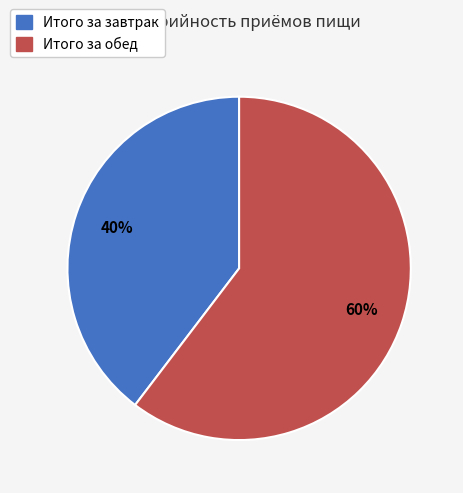

Which category has the biggest portion of the pie?

Итого за обед